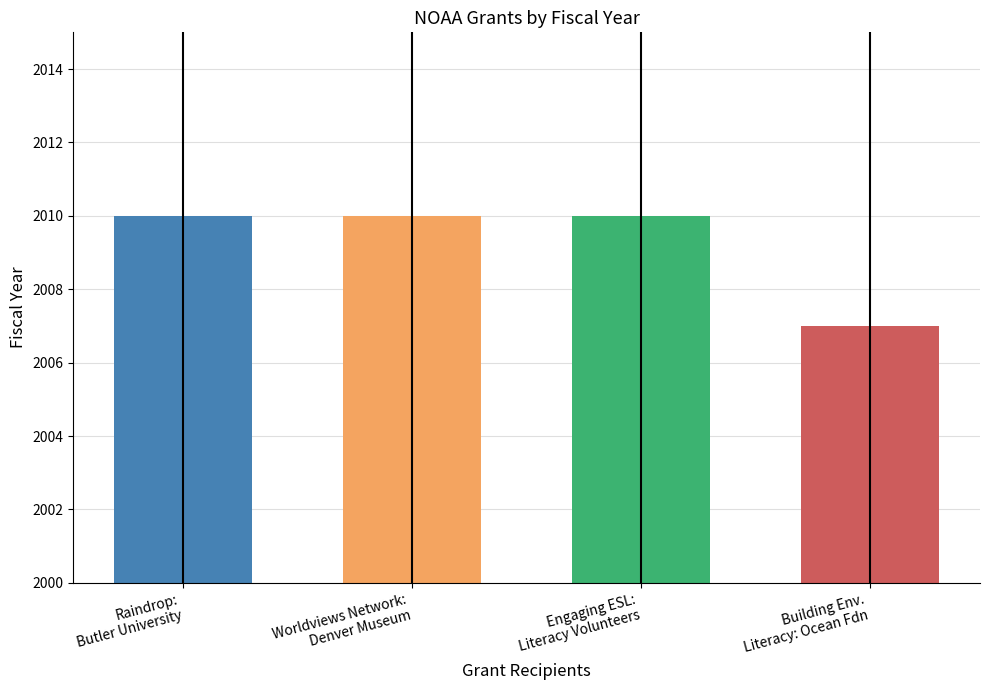

Which label corresponds to the smallest value in the chart?

Building Env.
Literacy: Ocean Fdn